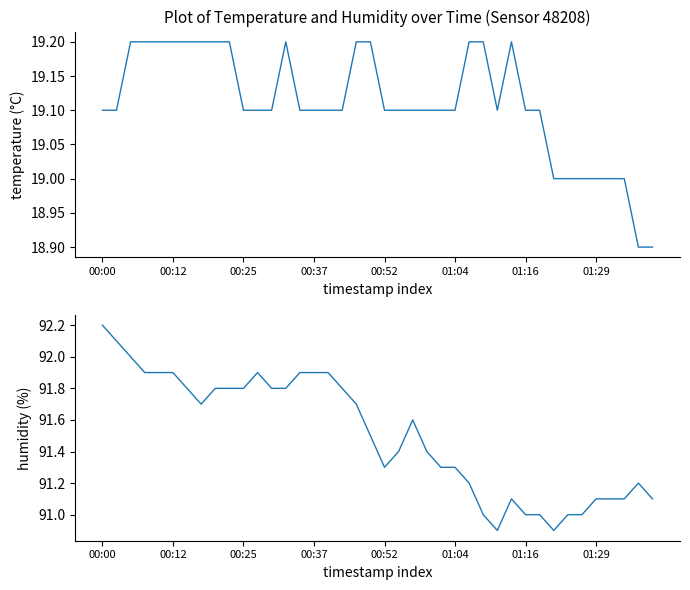

True or false: temperature and humidity intersect in this chart.

False